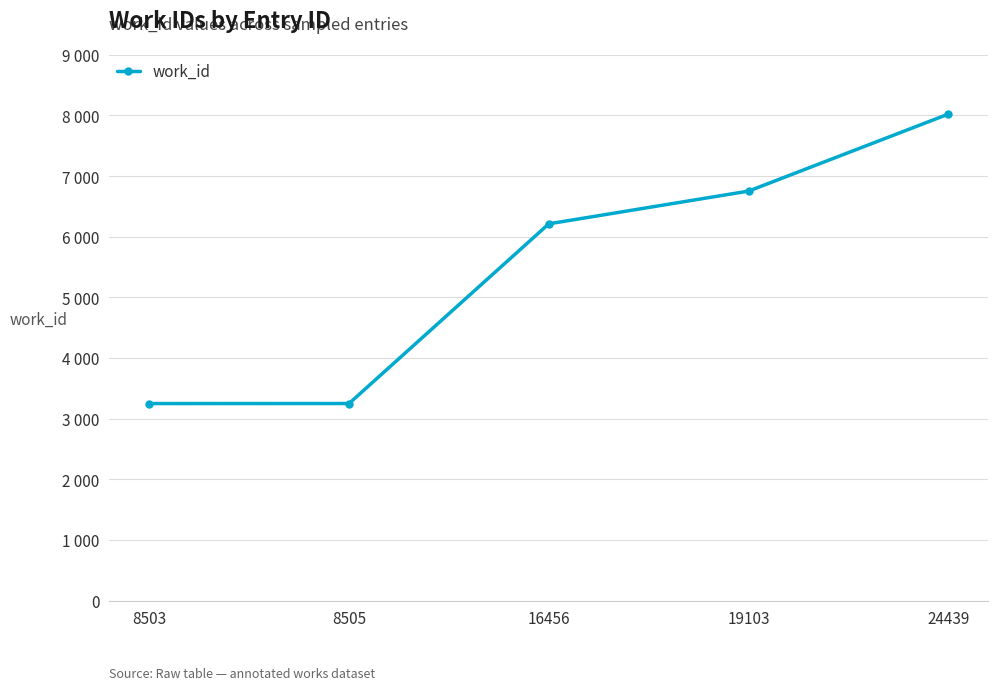

Does the chart have visible grid lines?

Yes